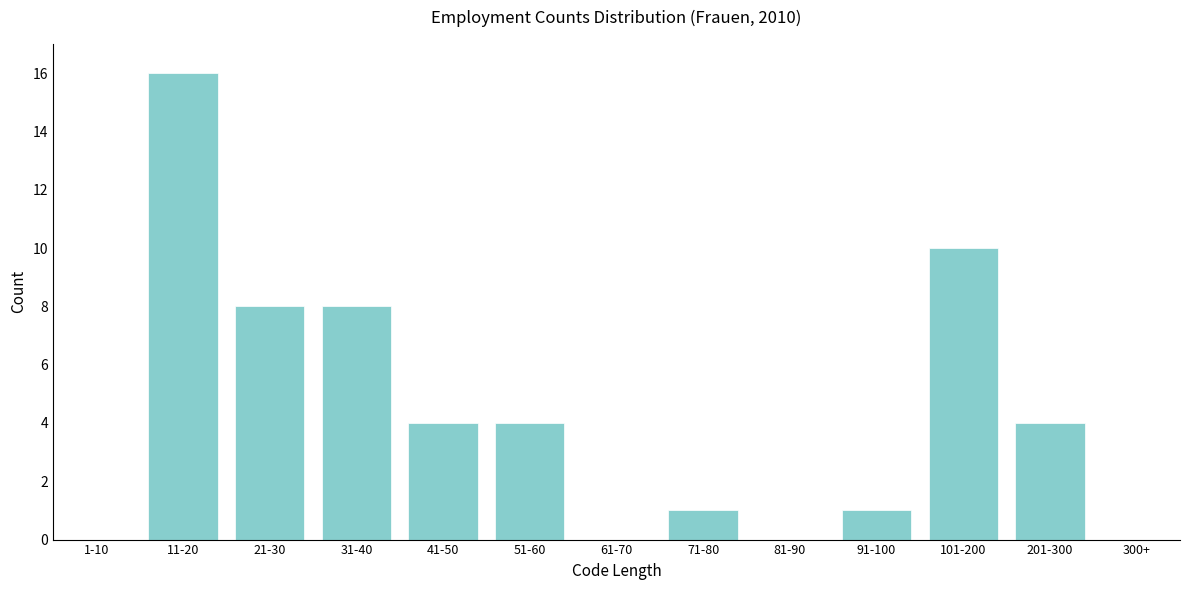

Reading left to right, list all the values displayed in this chart.

1-10=0	11-20=16	21-30=8	31-40=8	41-50=4	51-60=4	61-70=0	71-80=1	81-90=0	91-100=1	101-200=10	201-300=4